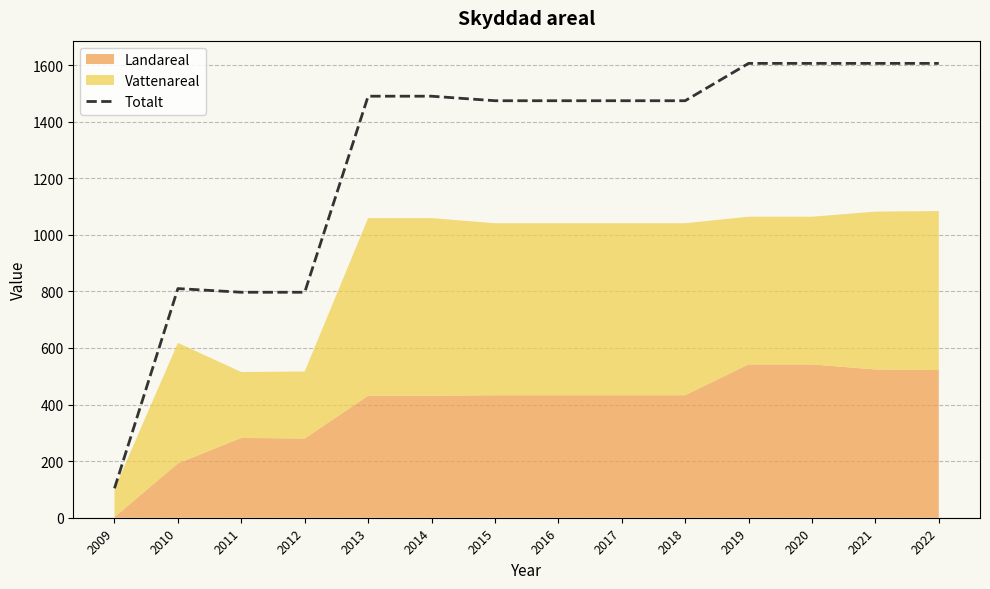

True or false: the data shows 1606 at 2021.

True